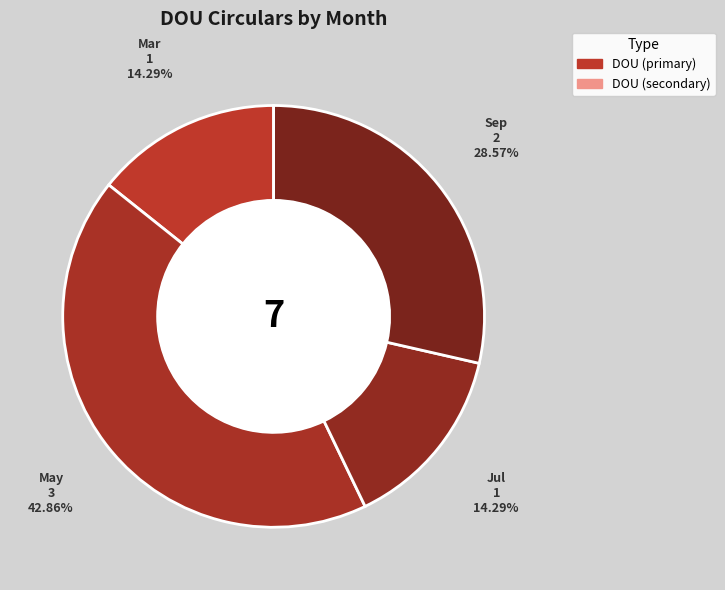

Is there any slice that represents more than half of the pie?

No